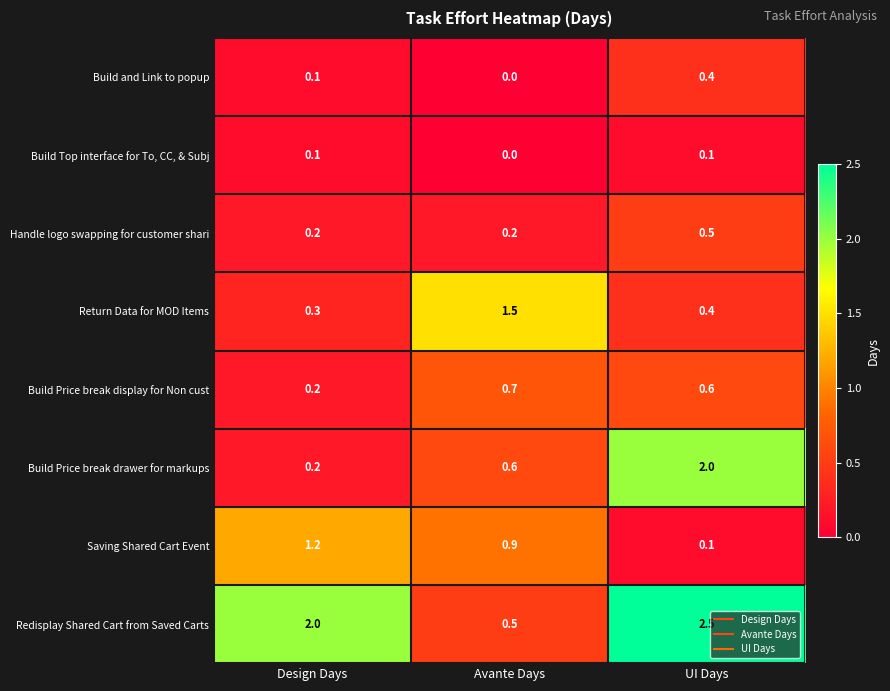

What is the maximum value shown in the chart?

2.5